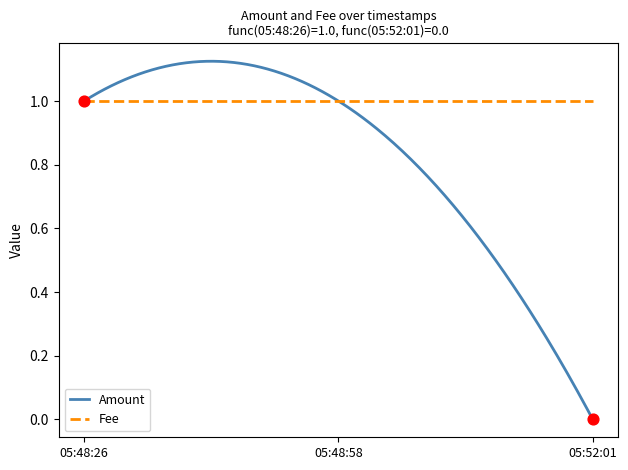

Which series has the largest range (max minus min)?

Amount